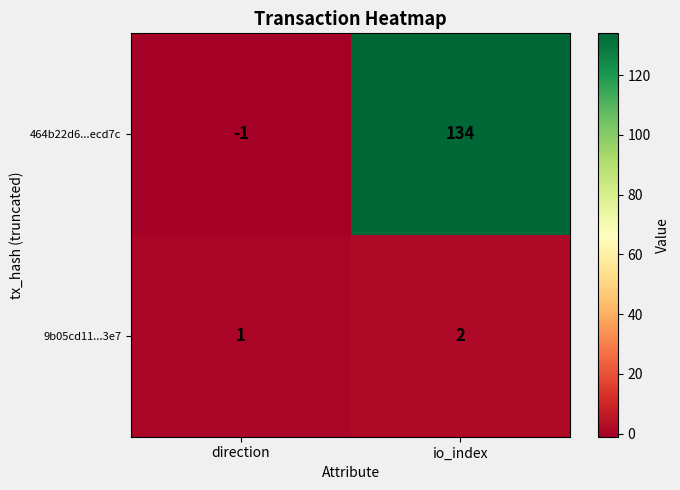

True or false: 464b22d6...ecd7c has a value of -2 at direction.

False